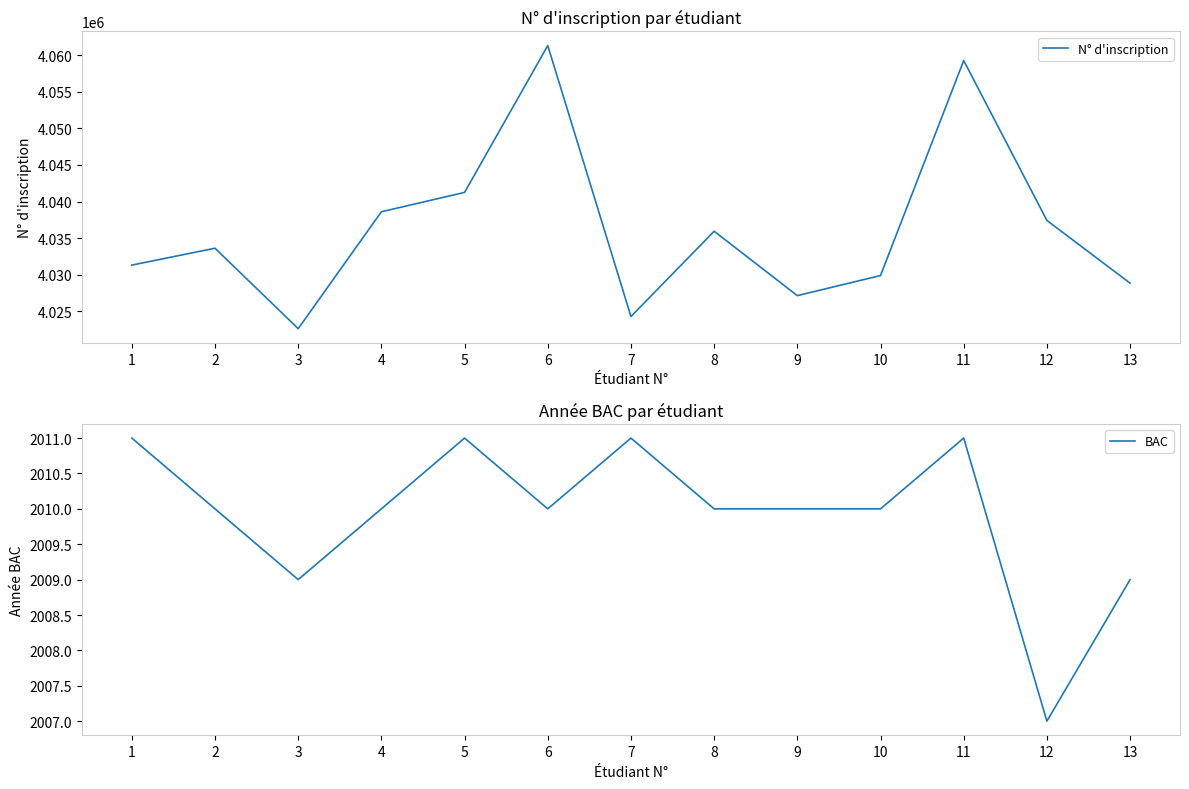

At which label is BAC closest to 2009?

3